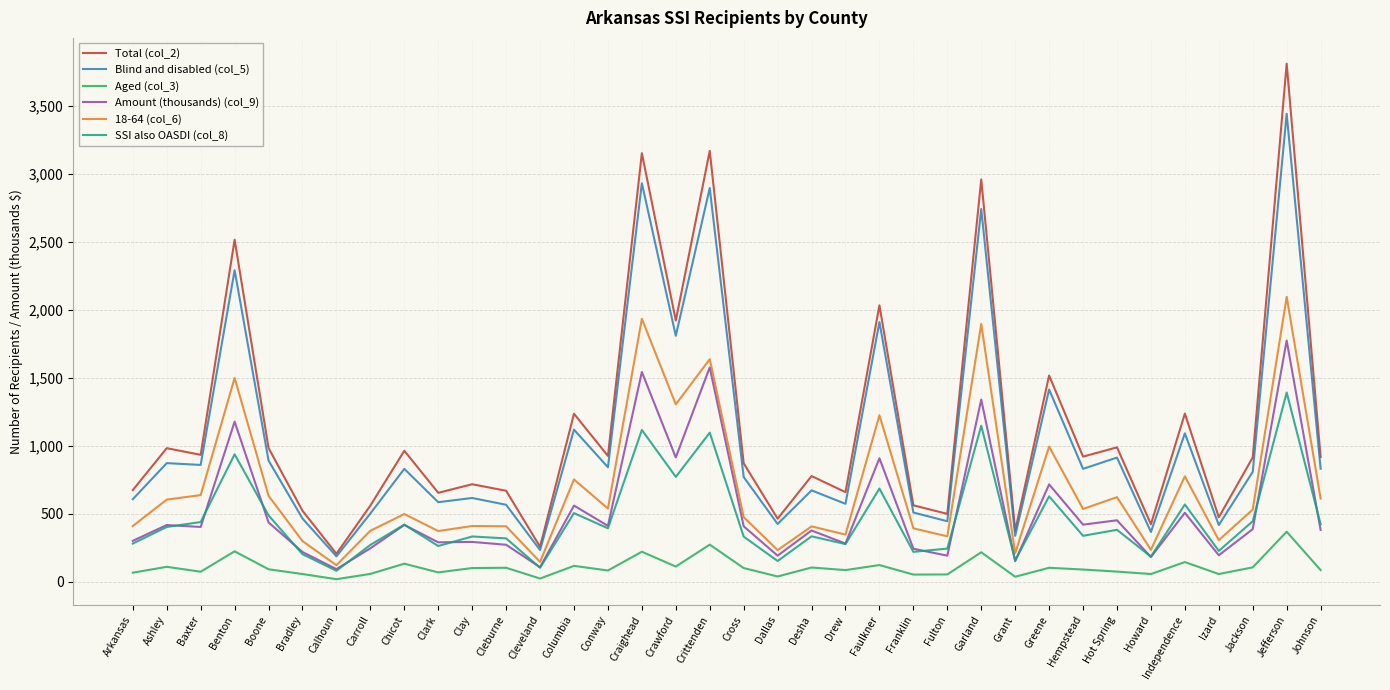

True or false: 18-64 (col_6) and SSI also OASDI (col_8) intersect in this chart.

False